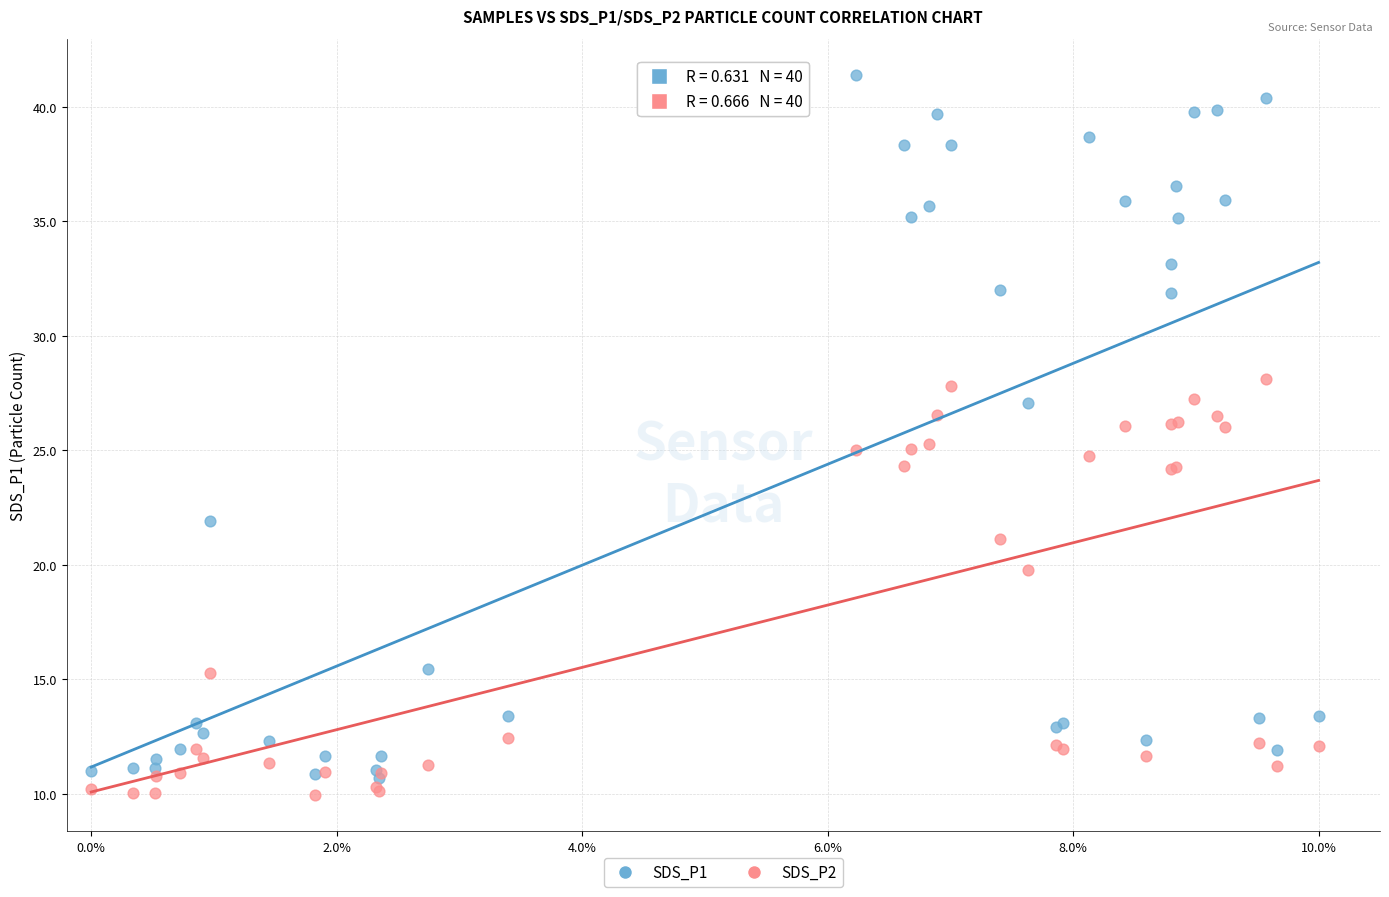

Which series contains the highest Y value?

SDS_P1